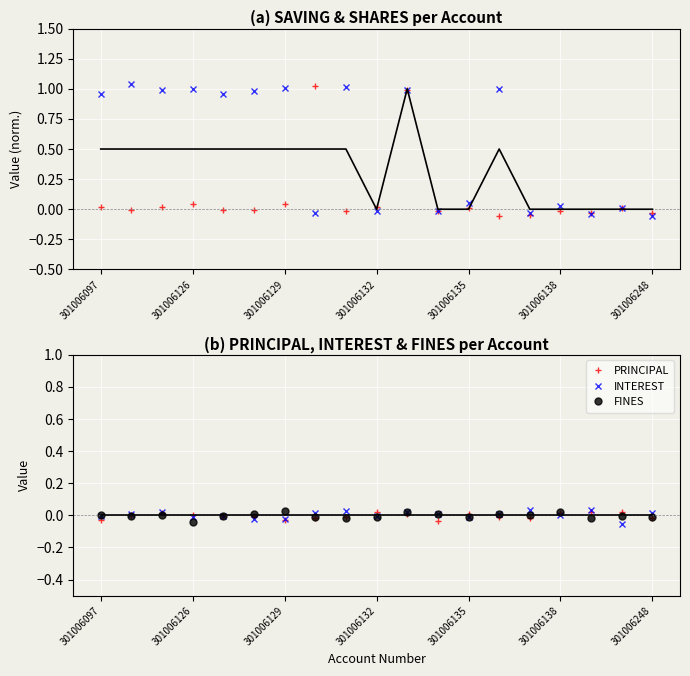

In FINES, how many points are lower than both neighbors (excluding endpoints)?

6